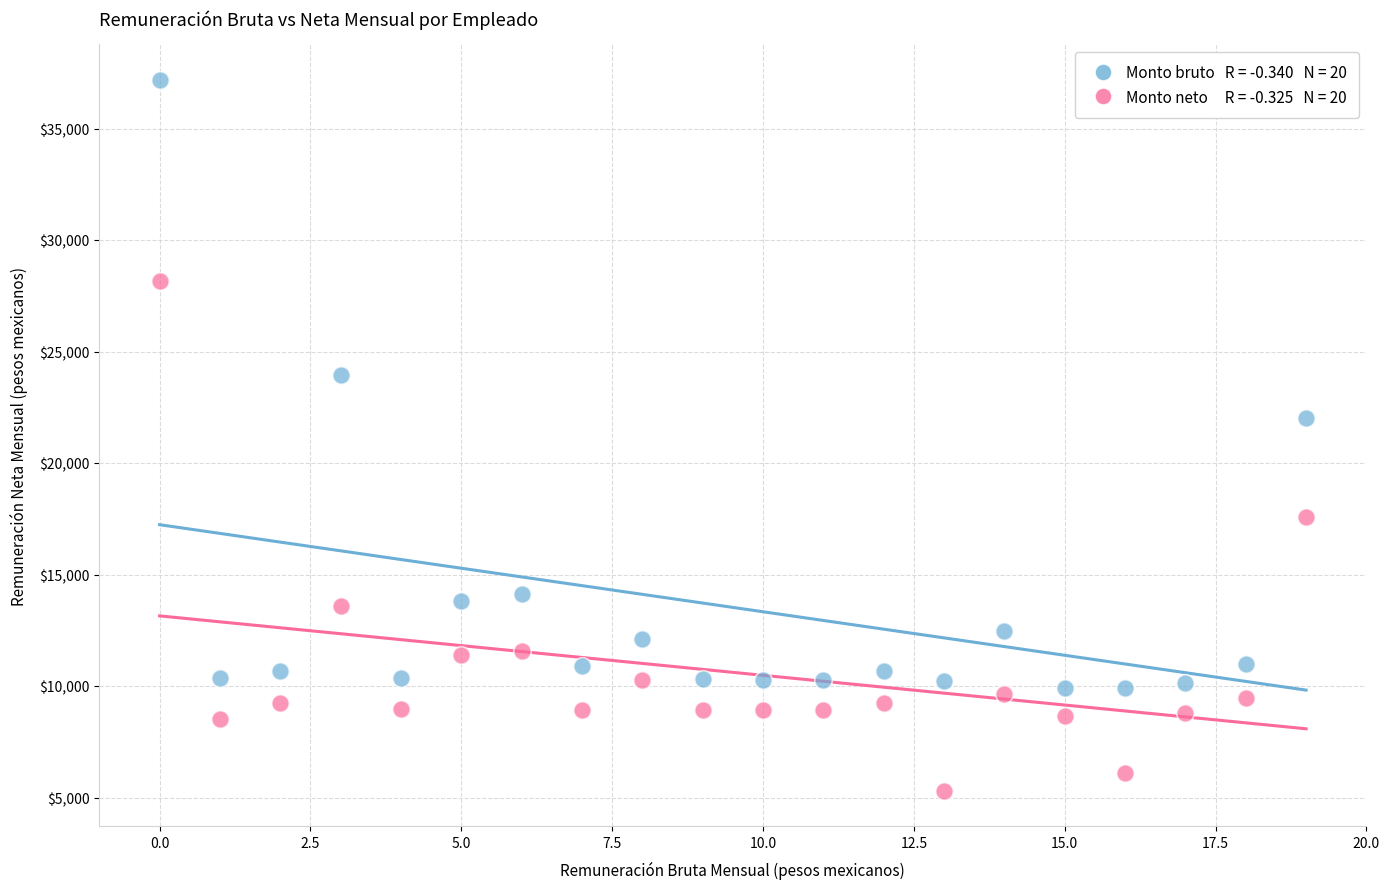

Across all series, what Y value is closest to 21251?

22000.0